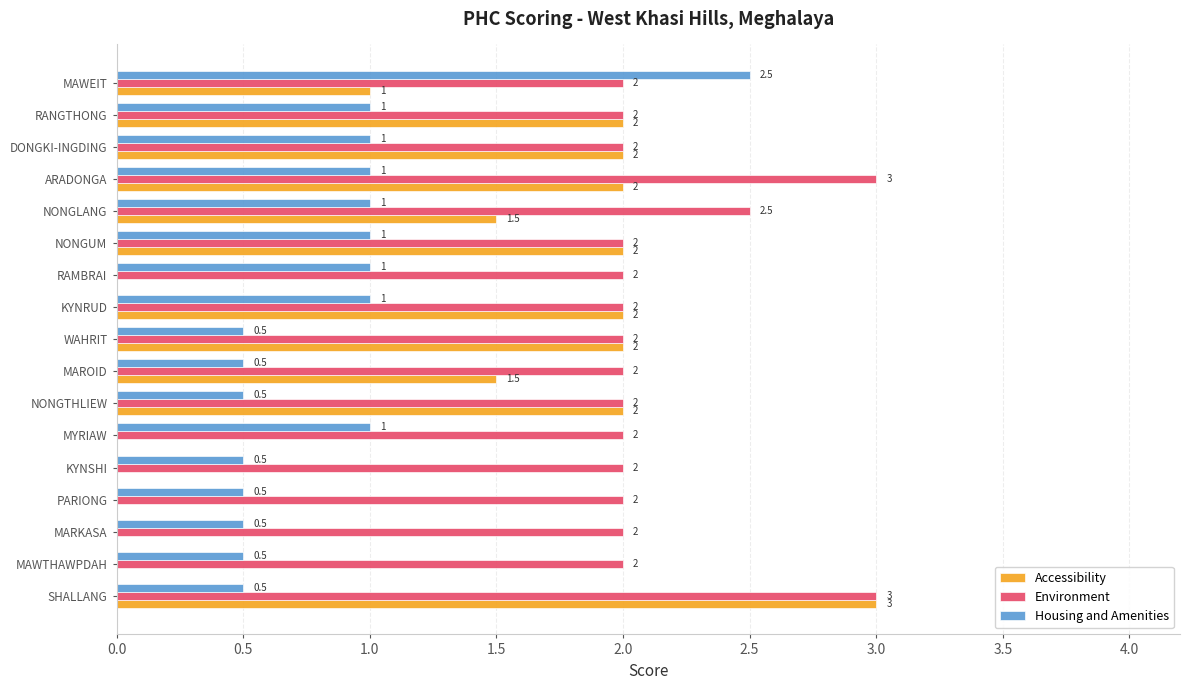

Which series has the largest total across all categories?

Environment